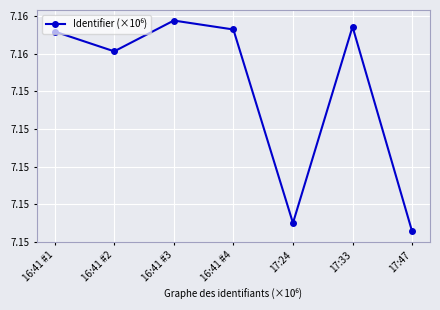

What is the label of the 6th point from the left?

17:33